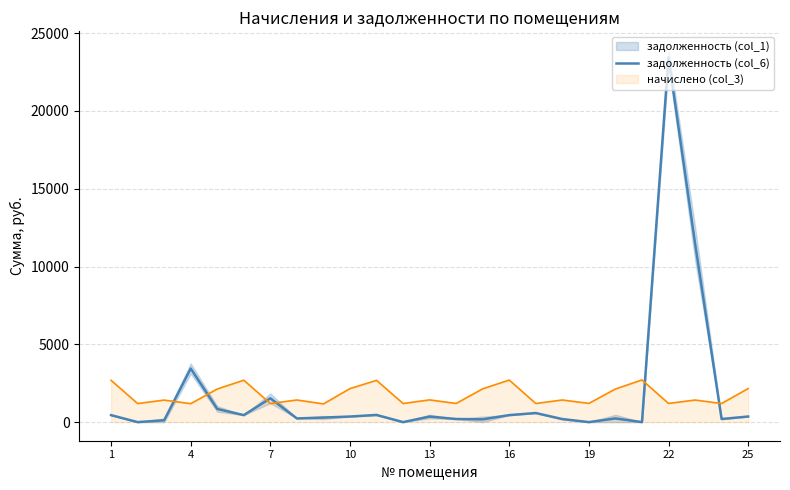

What is the difference between the maximum and minimum values?

23445.2